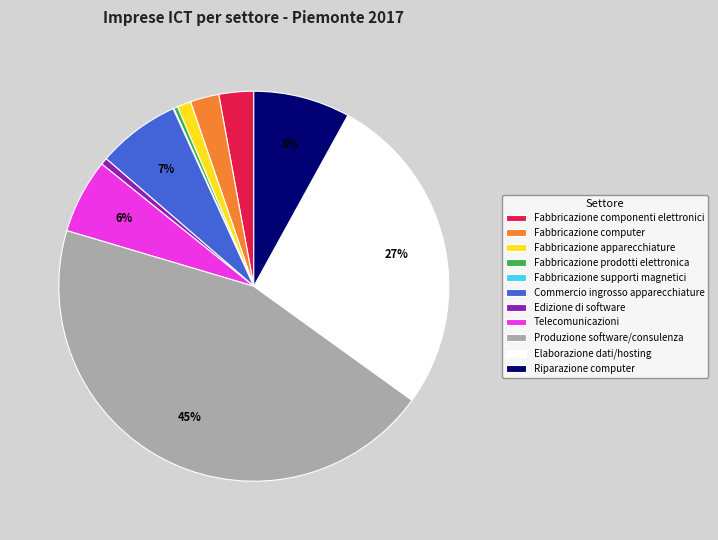

To the nearest percent, what is the combined percentage of Fabbricazione apparecchiature and Riparazione computer?

9%